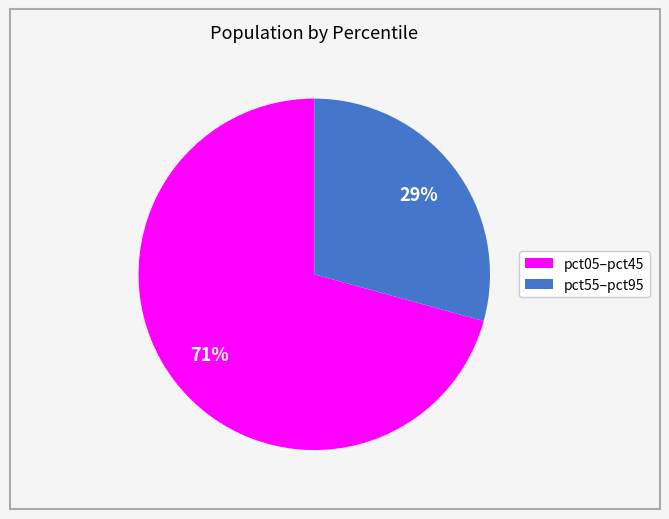

Is there a majority slice in this chart?

Yes